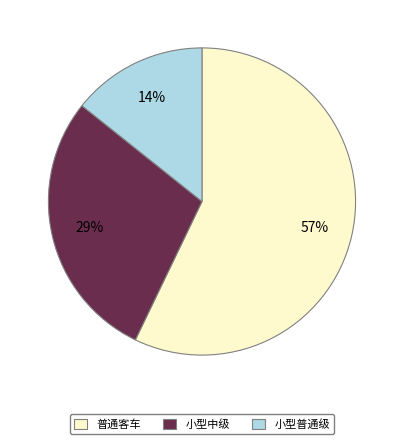

What is the majority slice?

普通客车